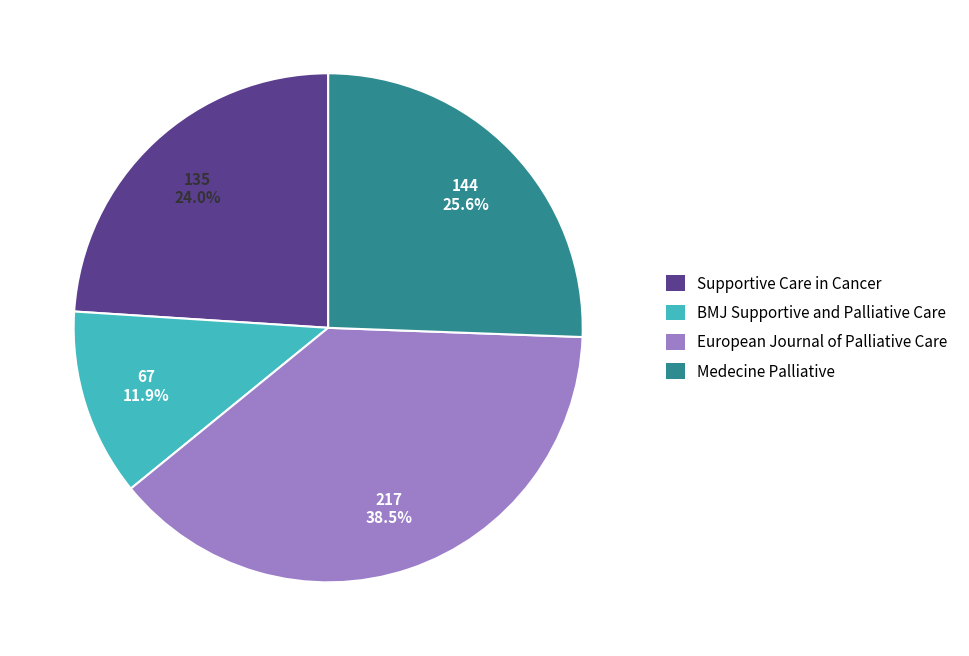

Rank the categories by value from lowest to highest.

BMJ Supportive and Palliative Care, Supportive Care in Cancer, Medecine Palliative, European Journal of Palliative Care